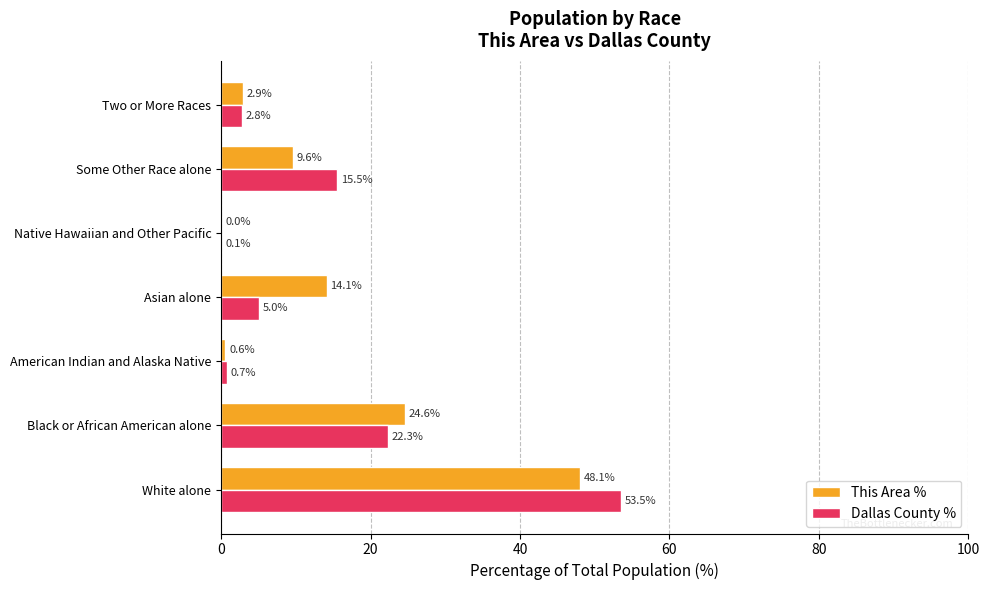

Which category has the highest value in the This Area % series?

White alone